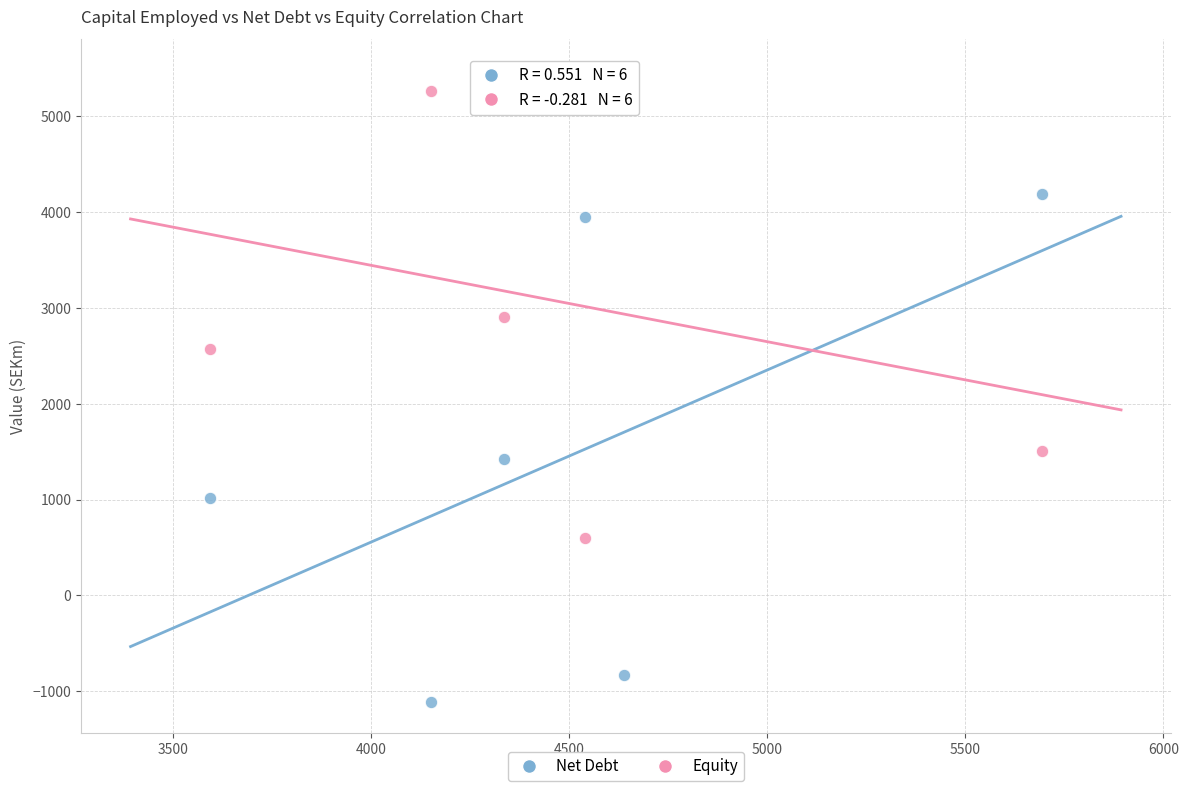

Which series has the widest spread of Y values?

Net Debt